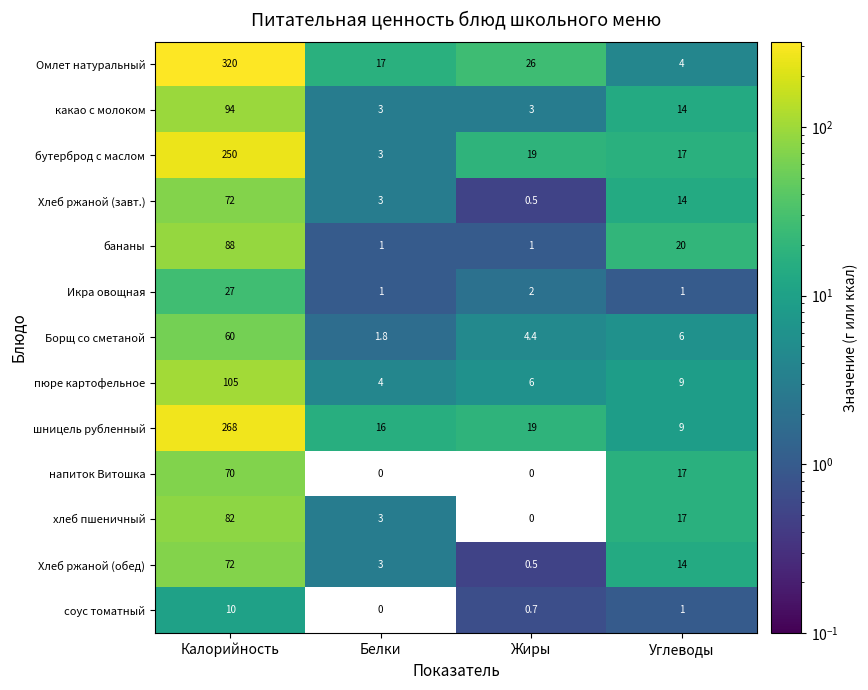

How many series are shown in this chart?

13